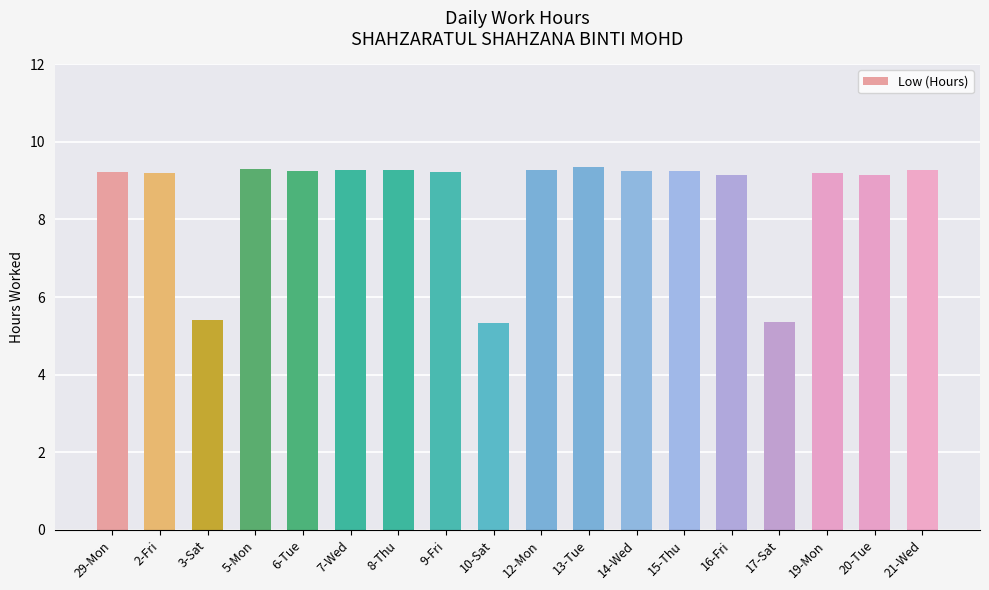

What is the minimum value shown in the chart?

5.3